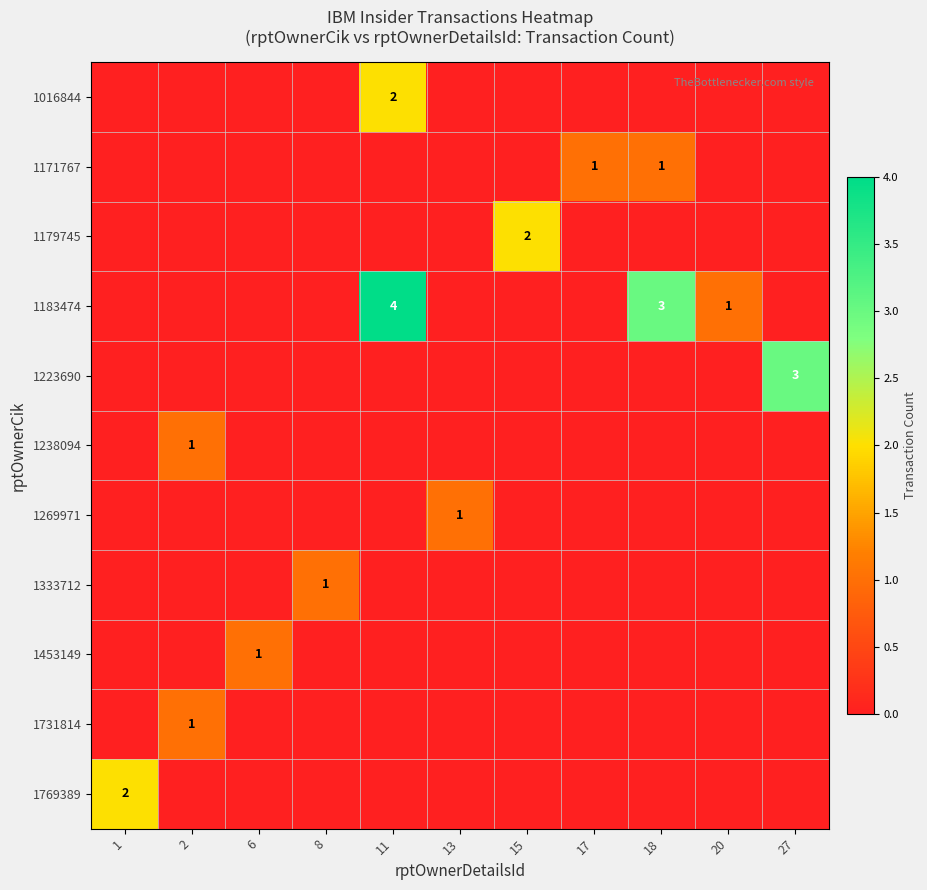

Which has a higher value, 1 or 18?

1